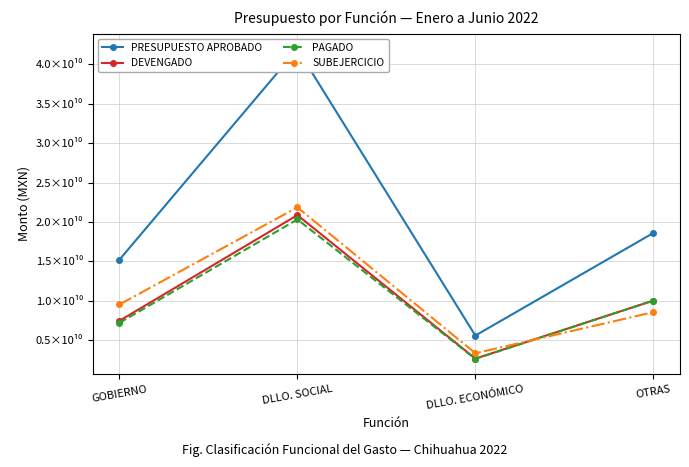

True or false: SUBEJERCICIO and DEVENGADO cross at least once.

True